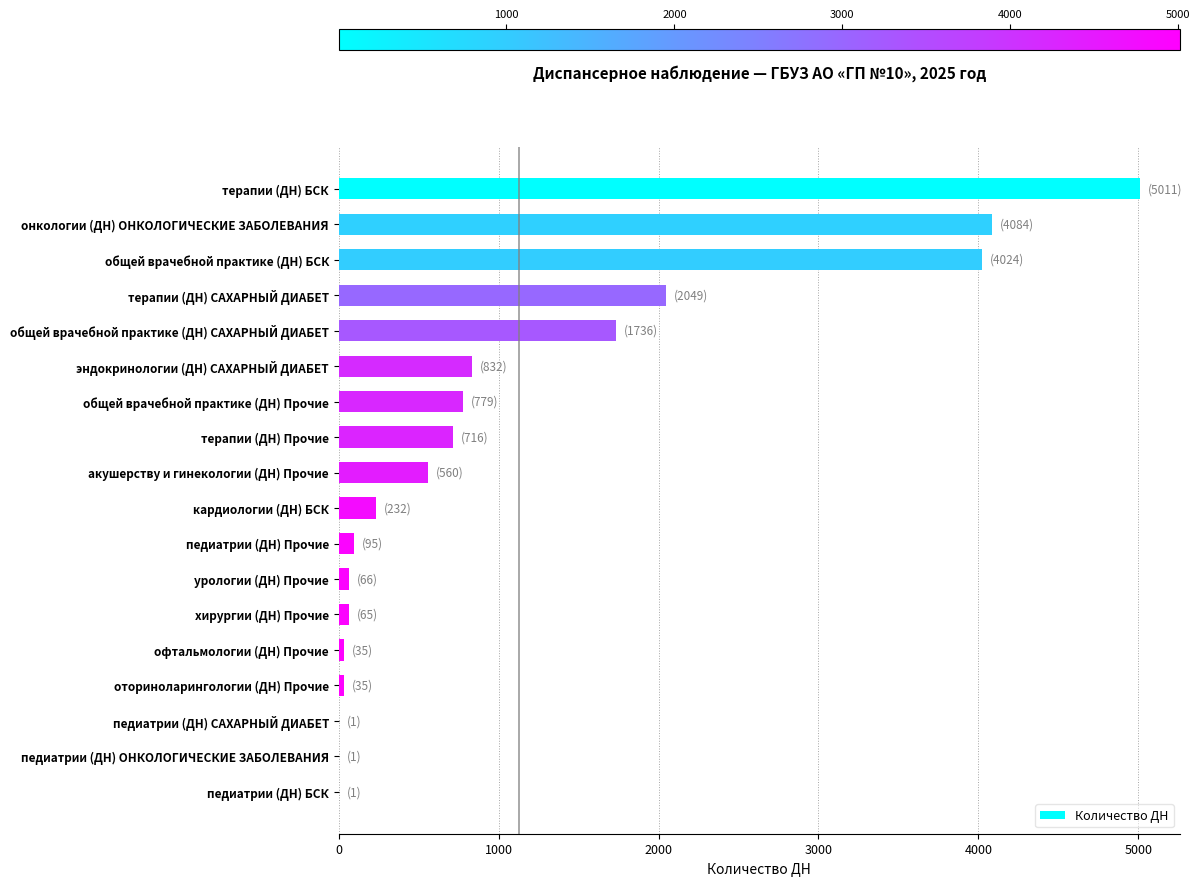

What is the greatest value displayed?

5011